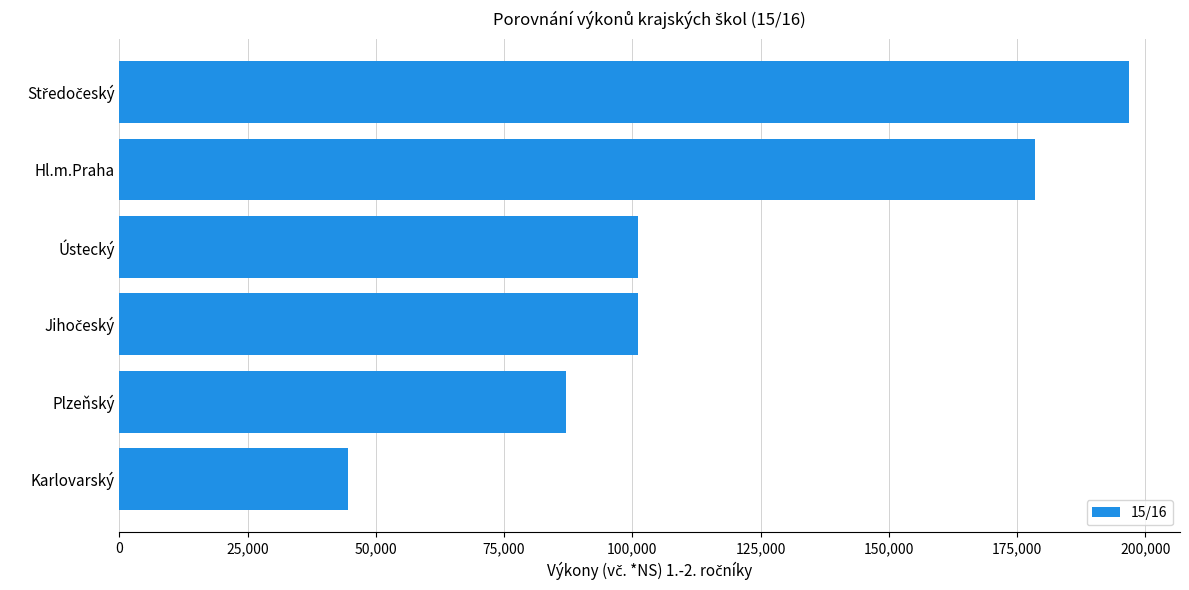

What is the ratio of the value at Plzeňský to the value at Karlovarský?

2.0